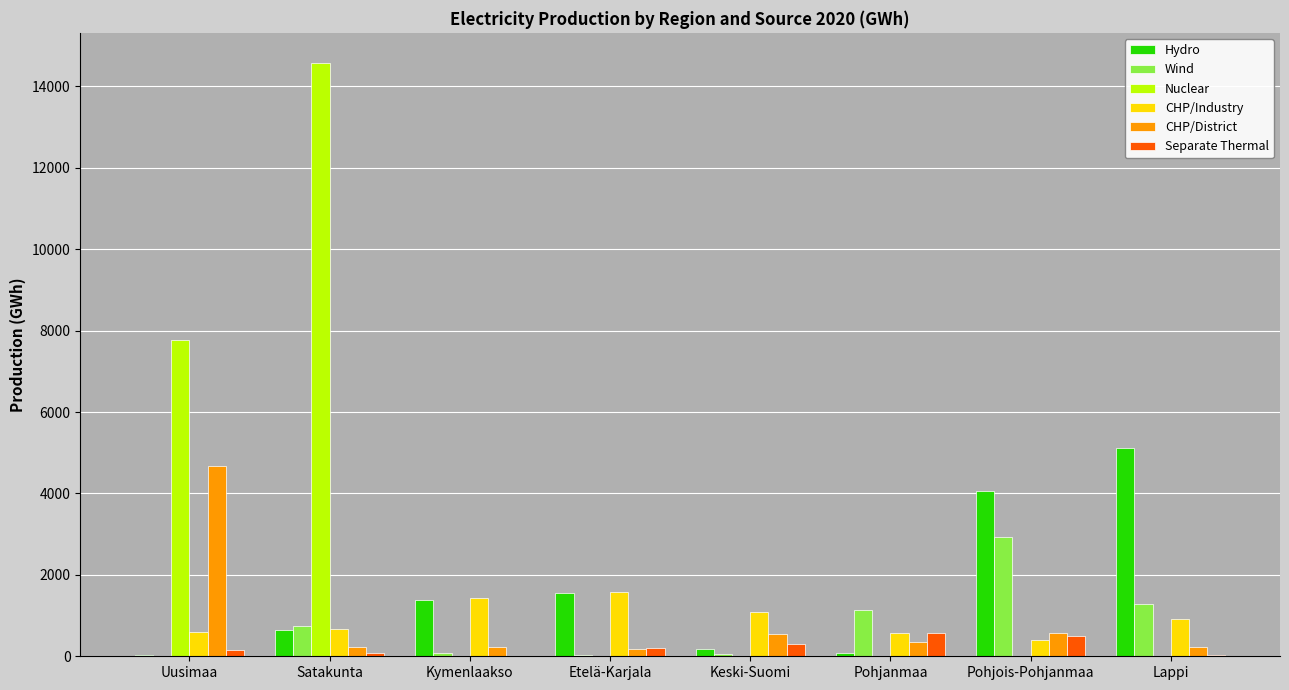

The value of CHP/District at Uusimaa is 4680. True or false?

True